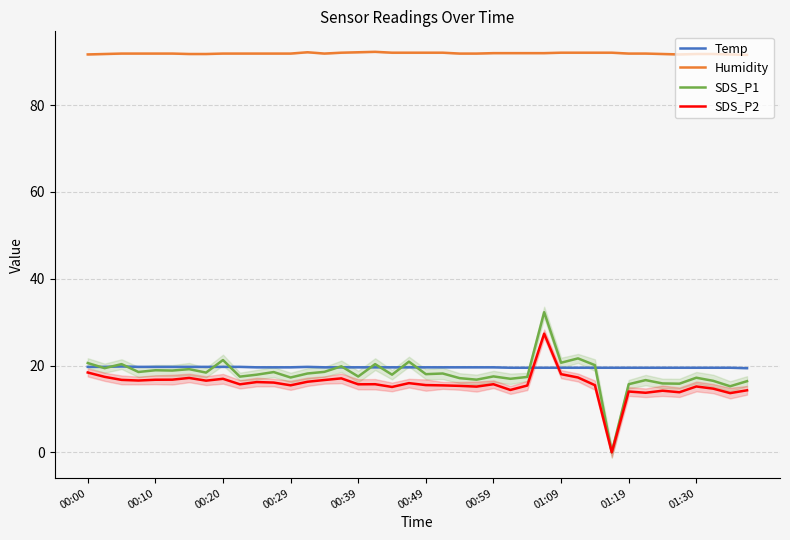

What are all the series names shown in the legend?

Temp, Humidity, SDS_P1, SDS_P2